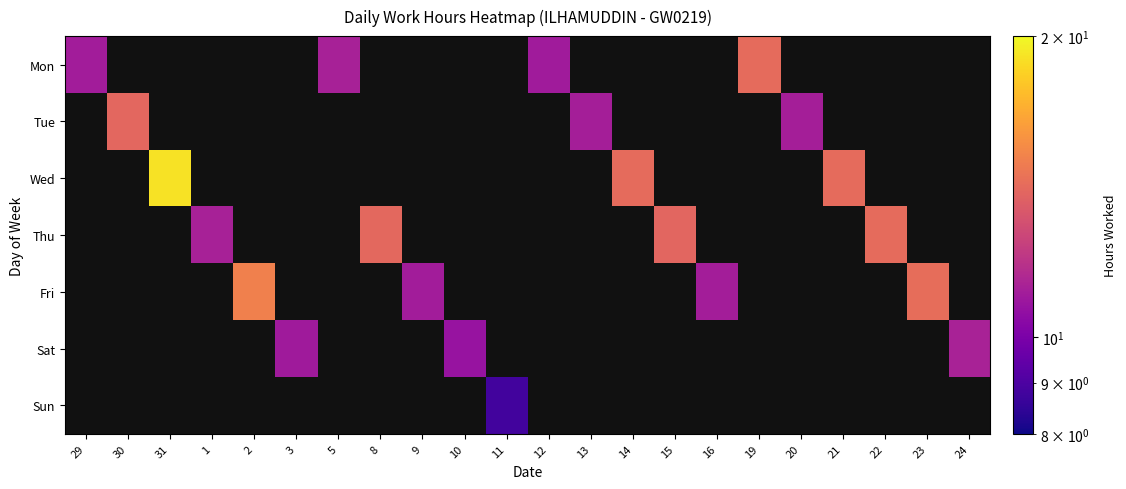

How many data points in Mon are above 11?

4